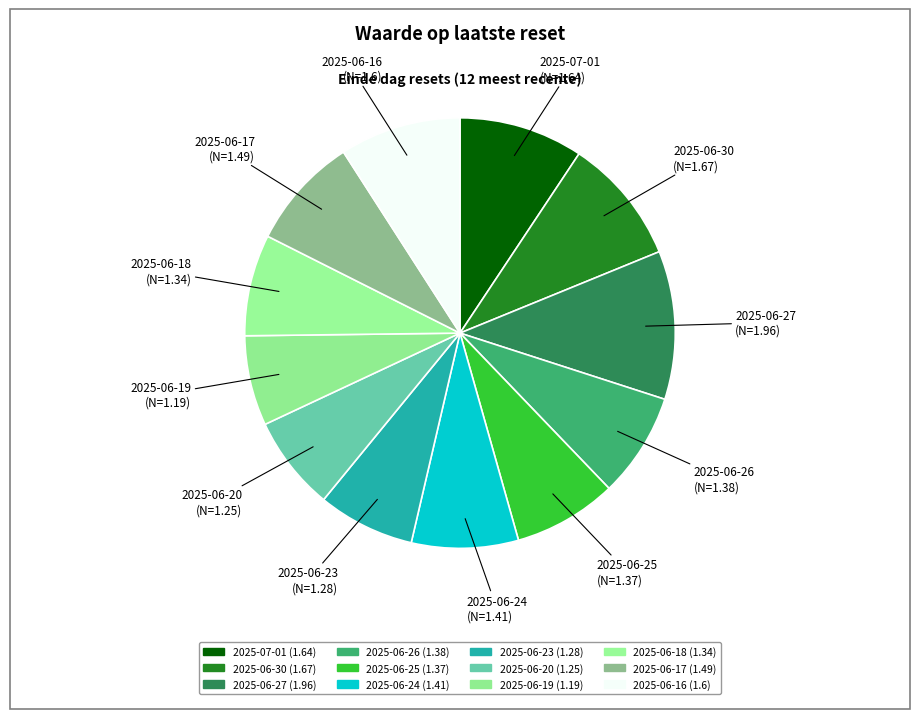

What is the largest slice in the pie chart?

2025-06-27